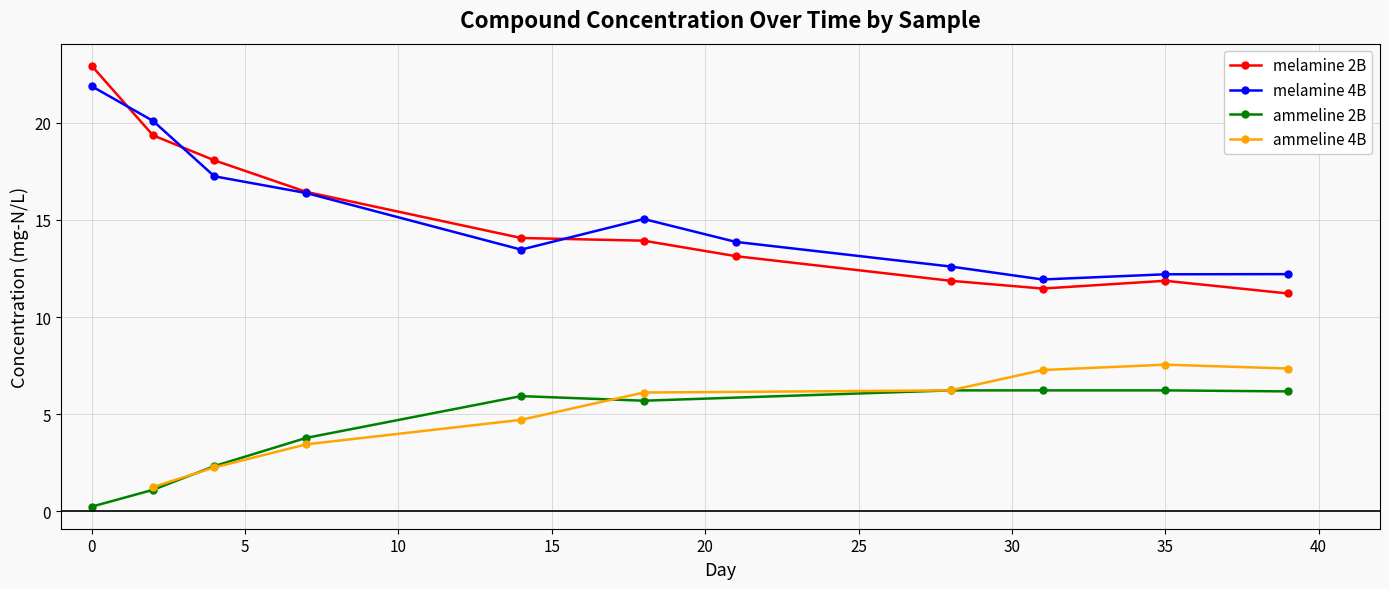

True or false: melamine 4B has more than 0 points higher than both neighbors.

True